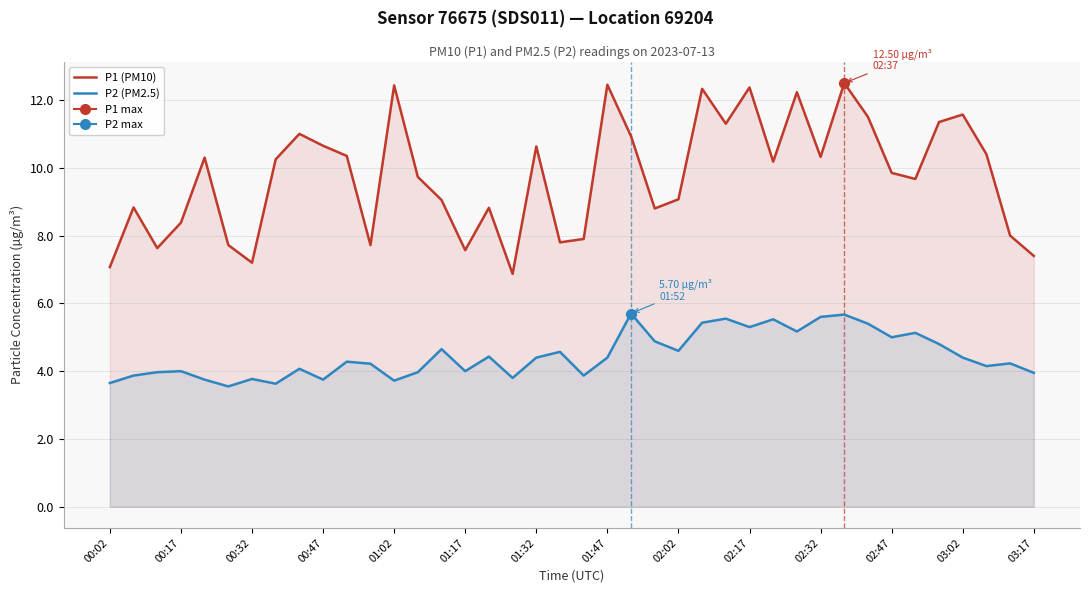

What is the difference between the second highest and second lowest values in the P1 (PM10) series?

5.4